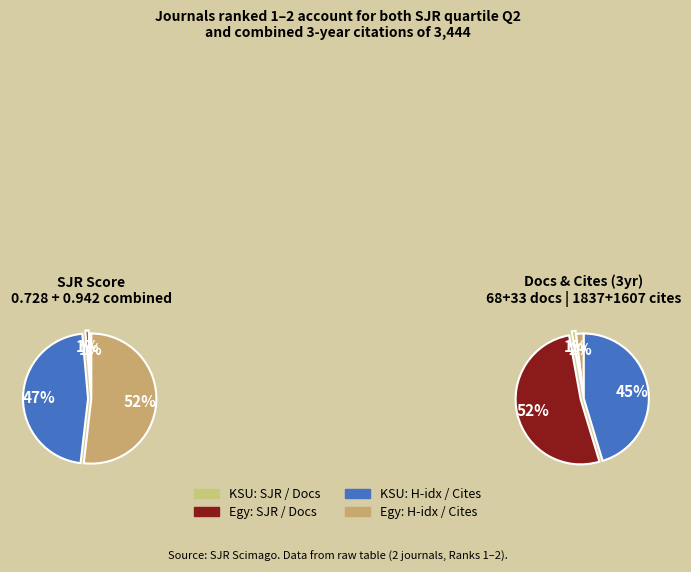

Is it true that Journal of King Saud University is 47% of the pie?

True